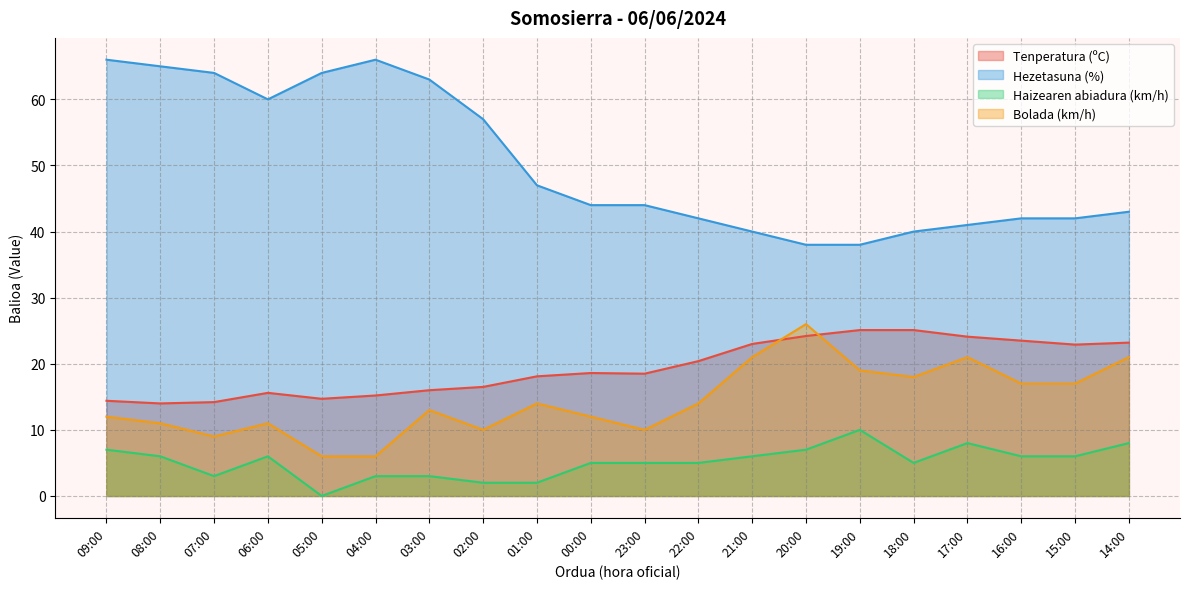

What is the difference between the second highest and second lowest values in the Haizearen abiadura (km/h) series?

6.0